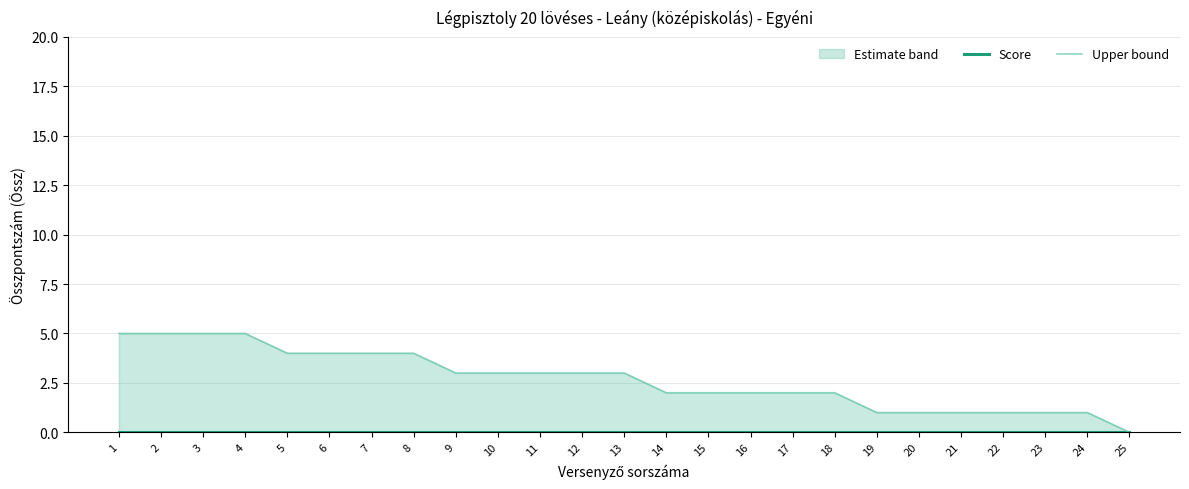

Reading left to right, list all the values displayed in this chart.

Score: 0	0	0	0	0	0	0	0	0	0	0	0	0	0	0	0	0	0	0	0	0	0	0	0	0
Upper bound: 5	5	5	5	4	4	4	4	3	3	3	3	3	2	2	2	2	2	1	1	1	1	1	1	0